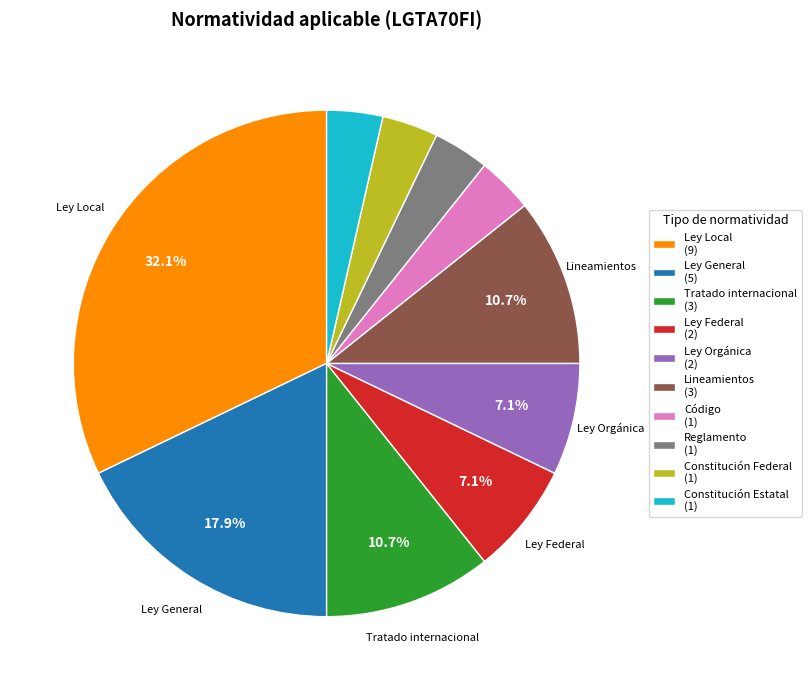

Count the number of slices in the pie.

10